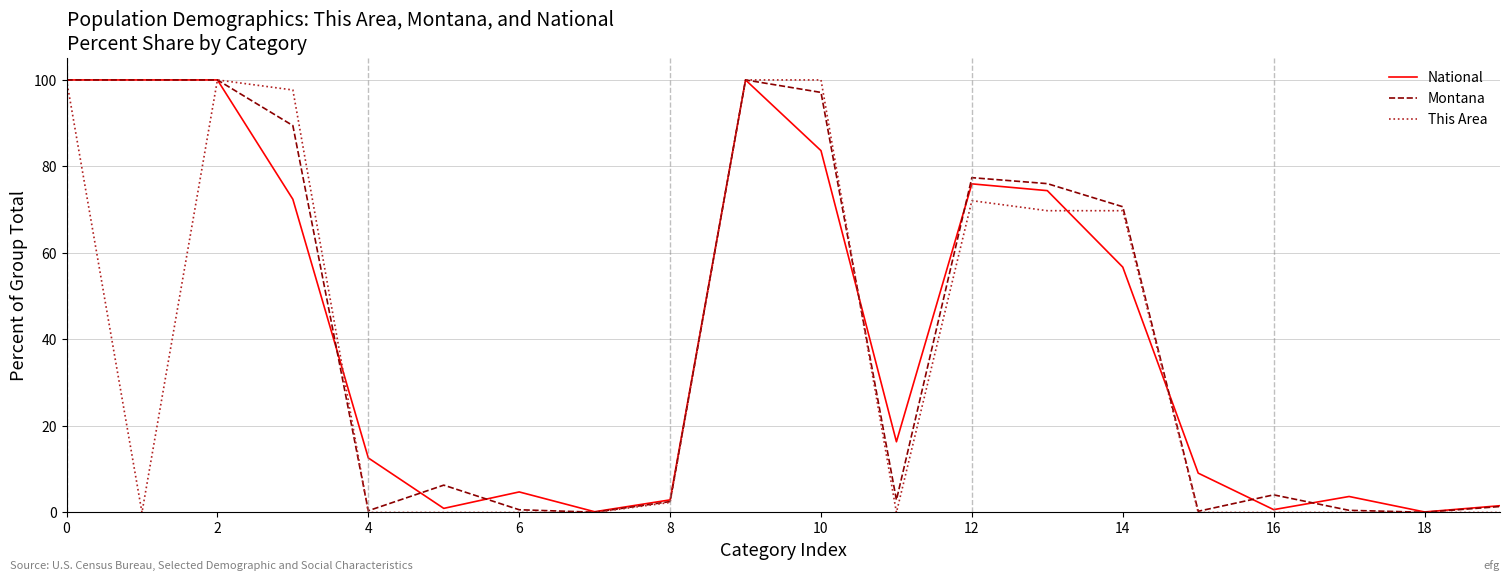

Which series has the widest spread of values?

This Area